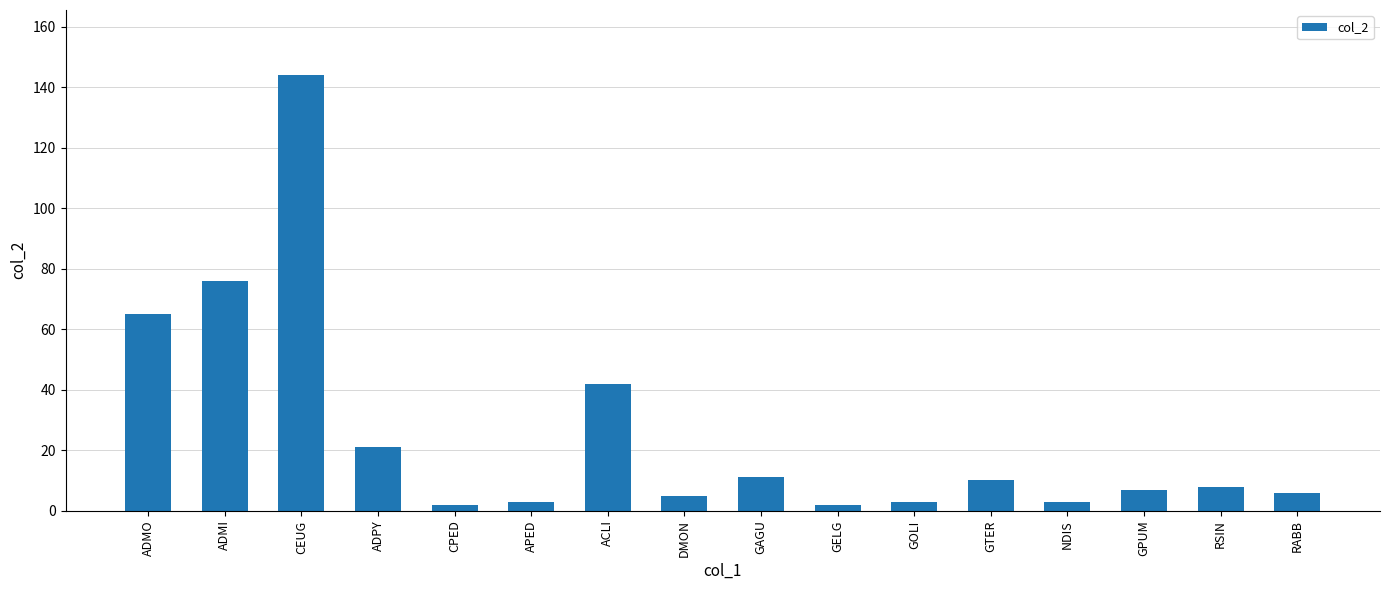

Which category has the highest value across all series?

CEUG